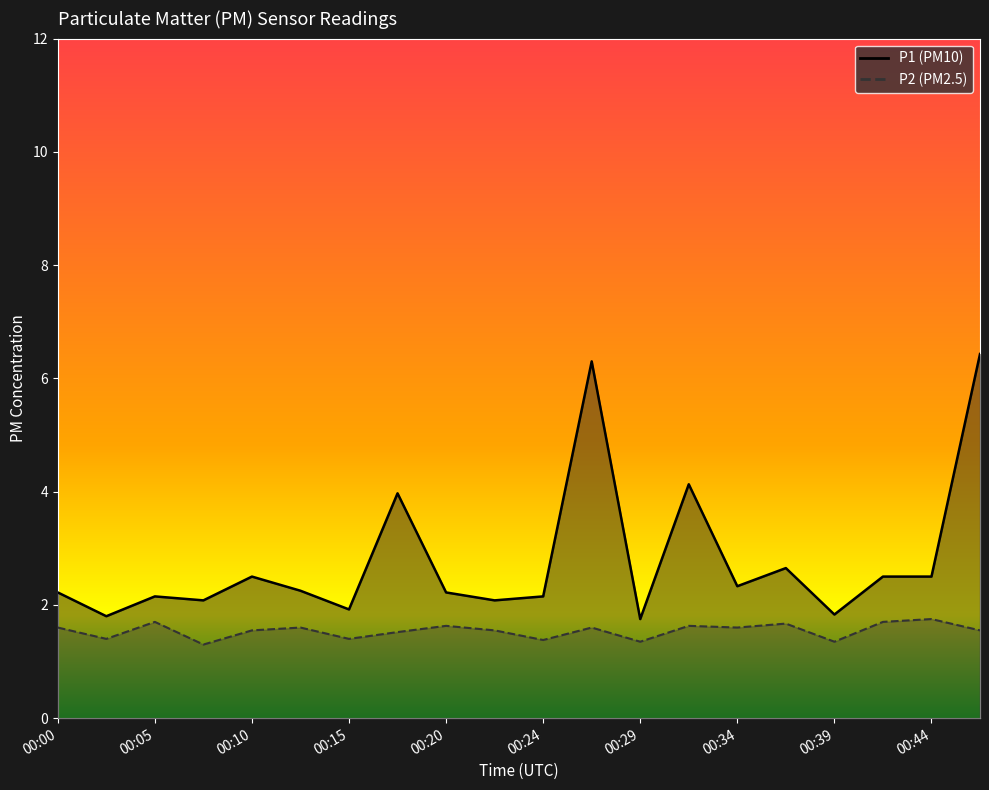

At which label does P1 first exceed 2?

00:00